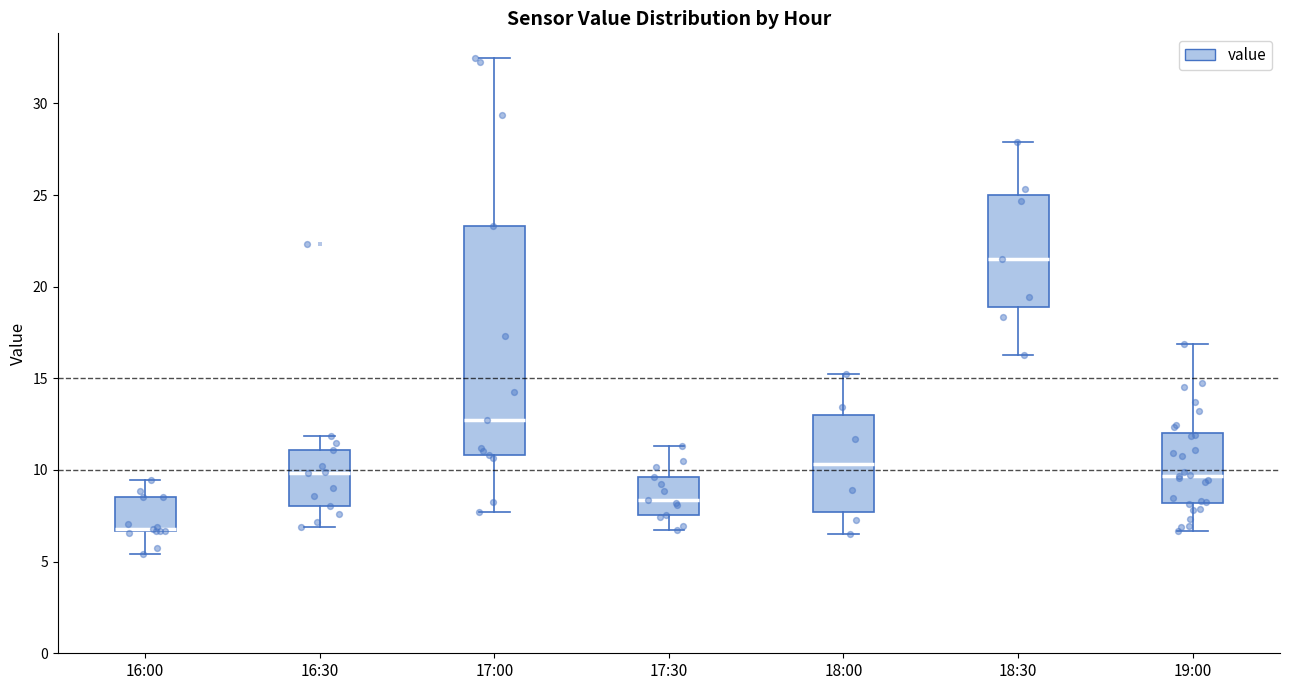

Reading left to right, transcribe this box plot: for each box, give where its median line is, the range the box spans, and where its two whiskers end, as read against the y-axis. The values are not printed on the chart, so give them approximately, as read against the axis.

16:00: median 7.0 (drawn on the box's lower edge), box 6.5 to 8.5, whiskers 5.5 to 9.5
16:30: median 10.0, box 8.0 to 11.0, whiskers 7.0 to 12.0
17:00: median 13.0, box 11.0 to 23.5, whiskers 7.5 to 32.5
17:30: median 8.5, box 7.5 to 9.5, whiskers 6.5 to 11.5
18:00: median 10.5, box 7.5 to 13.0, whiskers 6.5 to 15.0
18:30: median 21.5, box 19.0 to 25.0, whiskers 16.5 to 28.0
19:00: median 9.5, box 8.0 to 12.0, whiskers 6.5 to 17.0